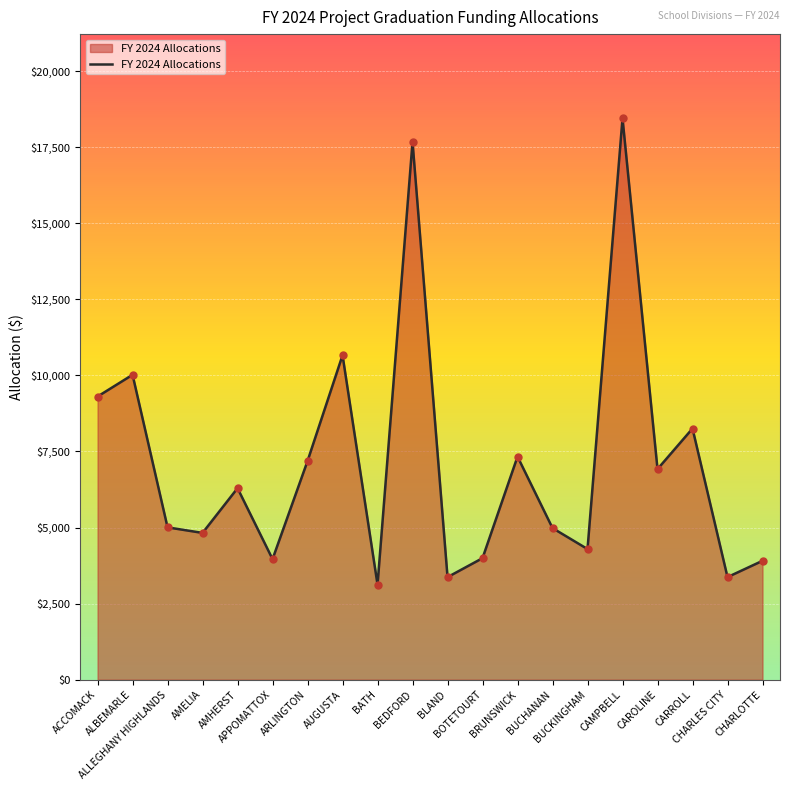

Approximately how many times larger is the value at ACCOMACK compared to ALLEGHANY HIGHLANDS?

1.9